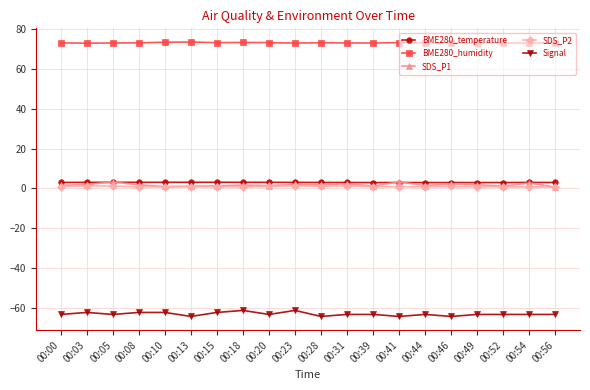

True or false: BME280_temperature and Signal cross at least once.

False